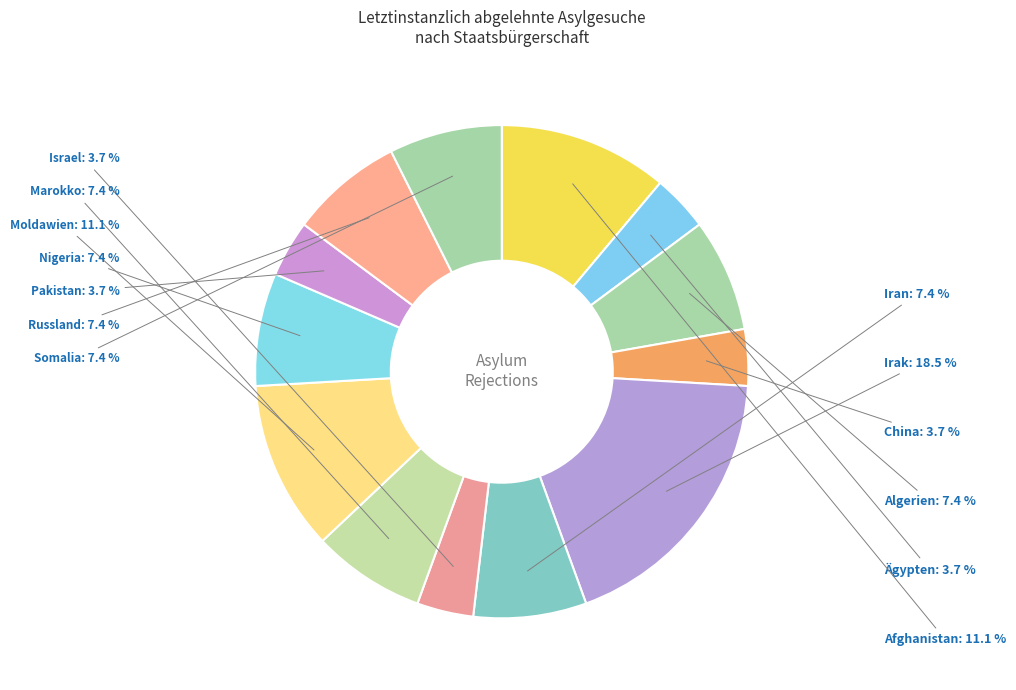

Is it true that Marokko is 7% of the pie?

True